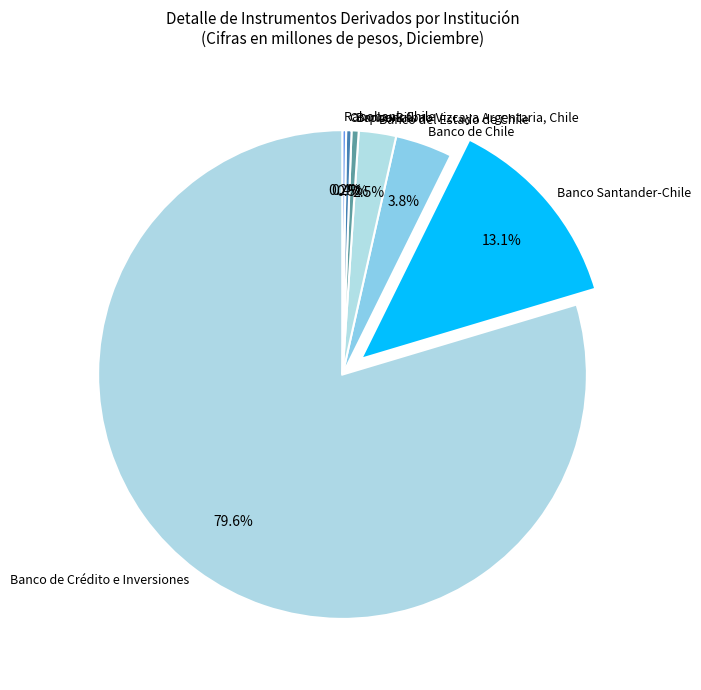

To the nearest percent, what percentage of the pie is Banco Santander-Chile?

13%